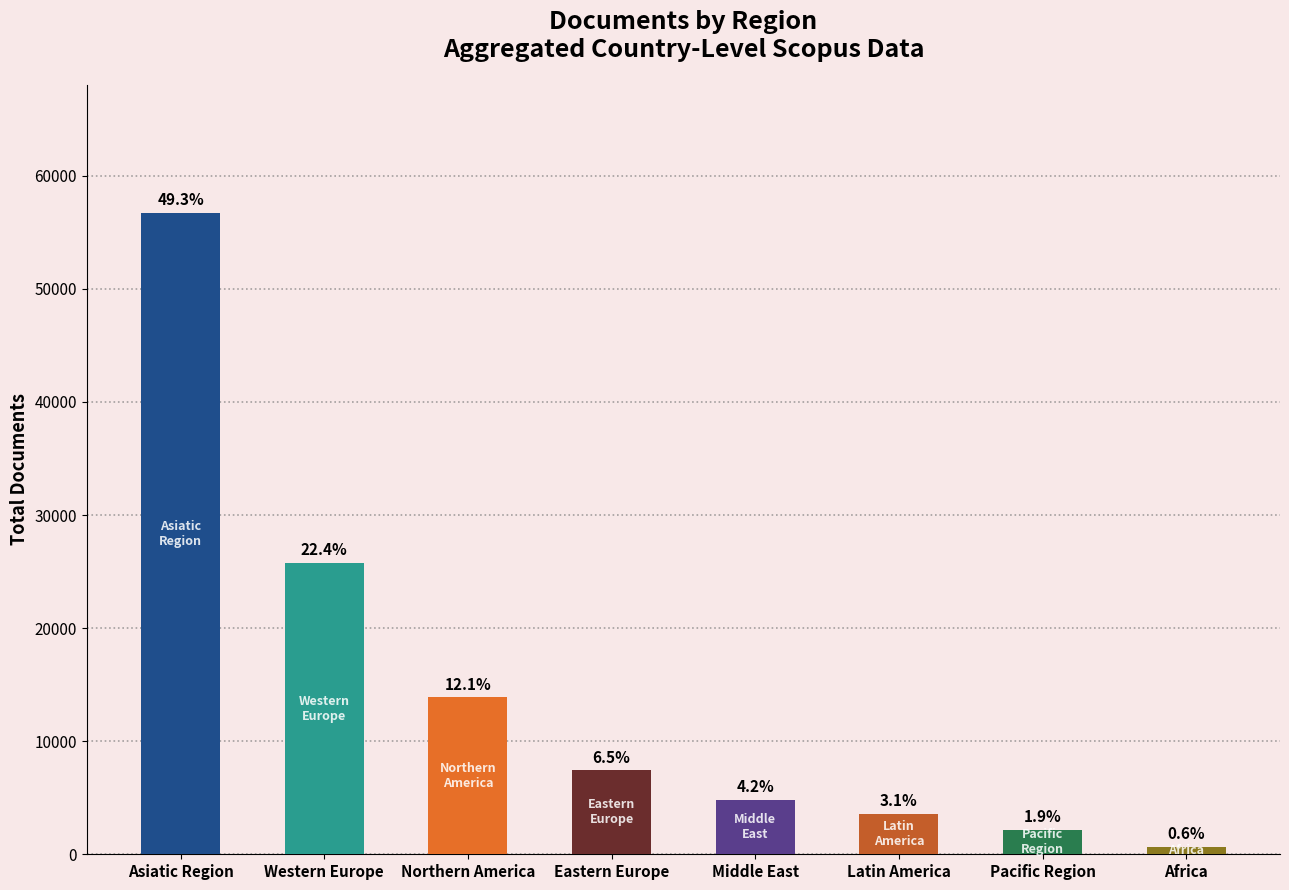

Is it true that the value at Northern America is 13872?

True